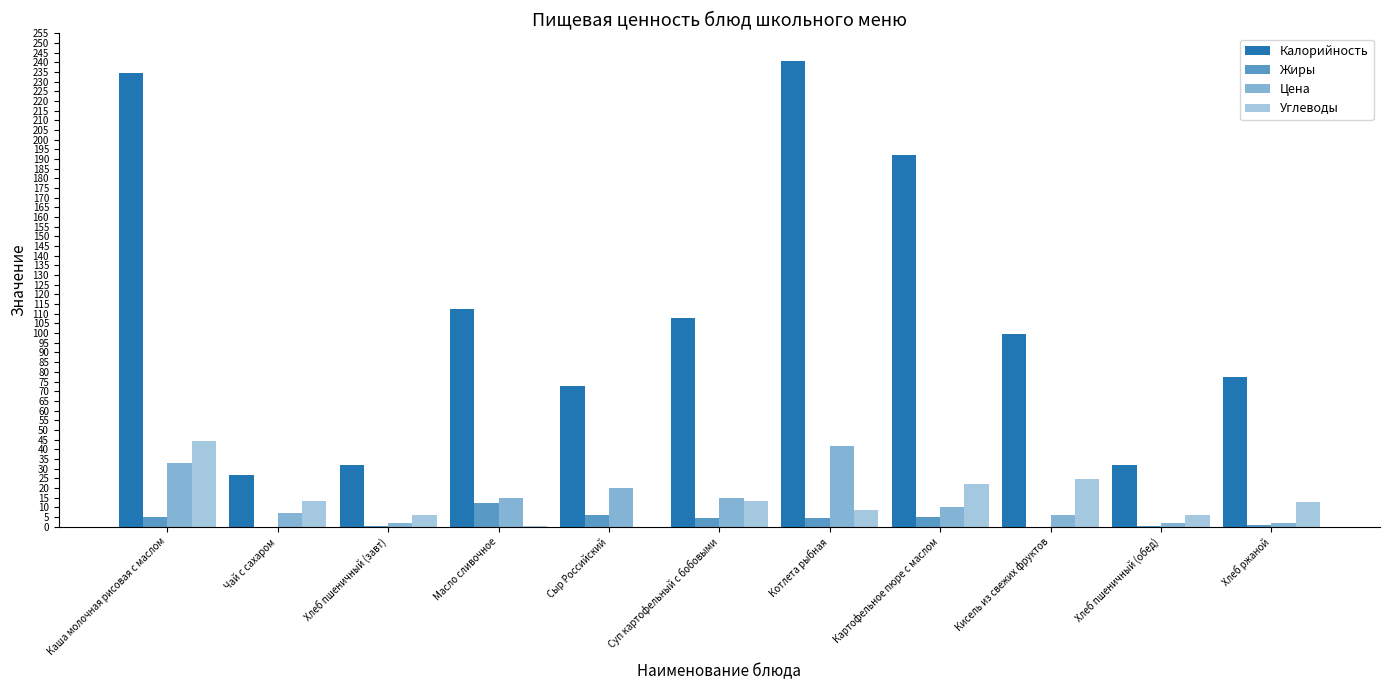

What is the label of the 1st bar from the left?

Каша молочная рисовая с маслом